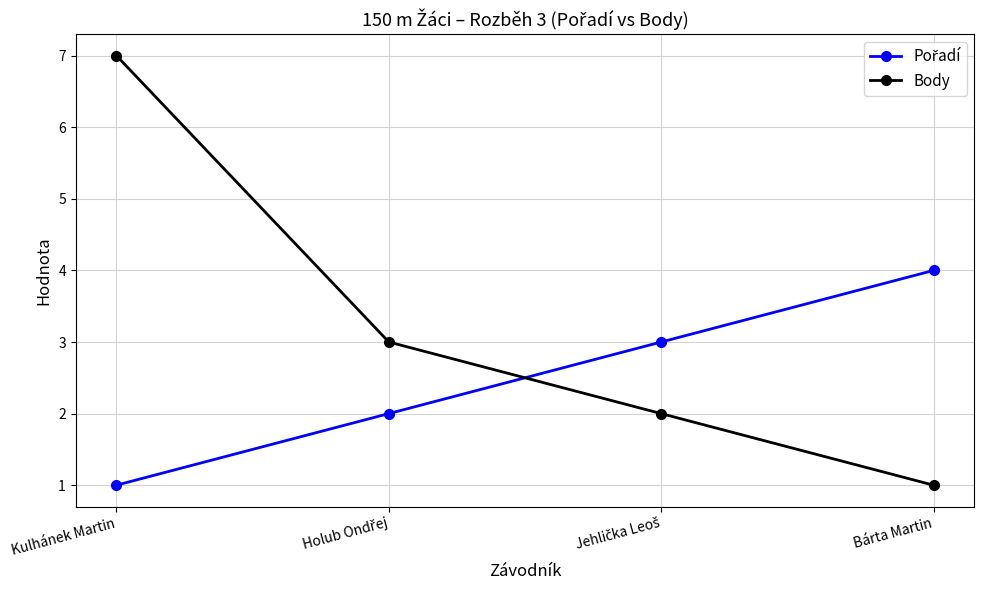

Which series has the largest total across all categories?

Body